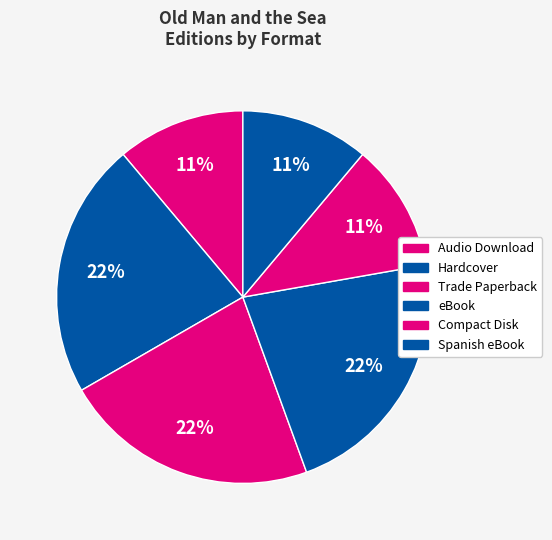

How much of the chart is everything except Compact Disk?

88.9%